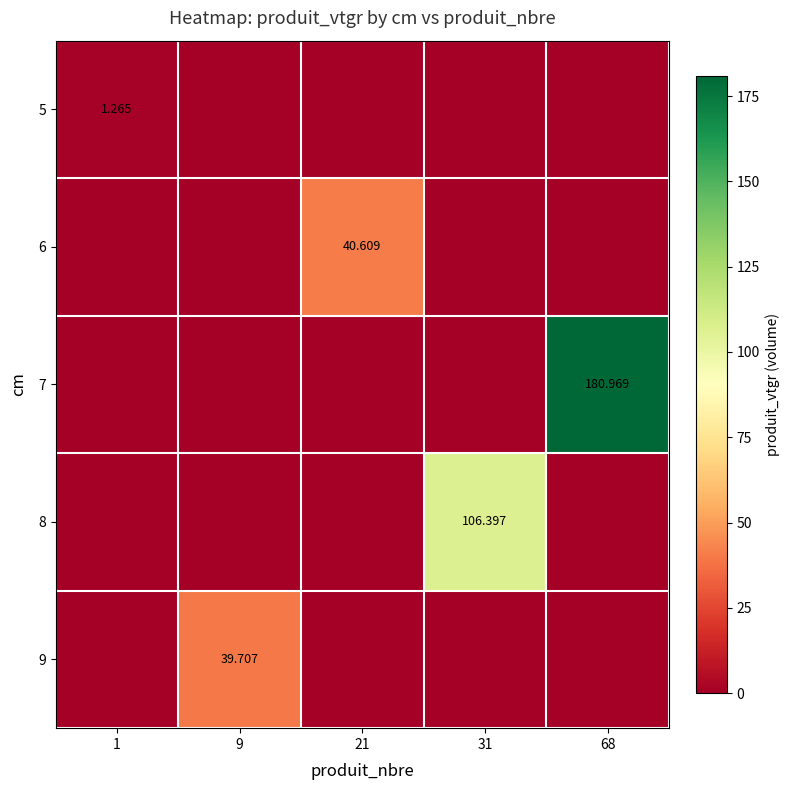

Which label corresponds to the smallest value in the chart?

9